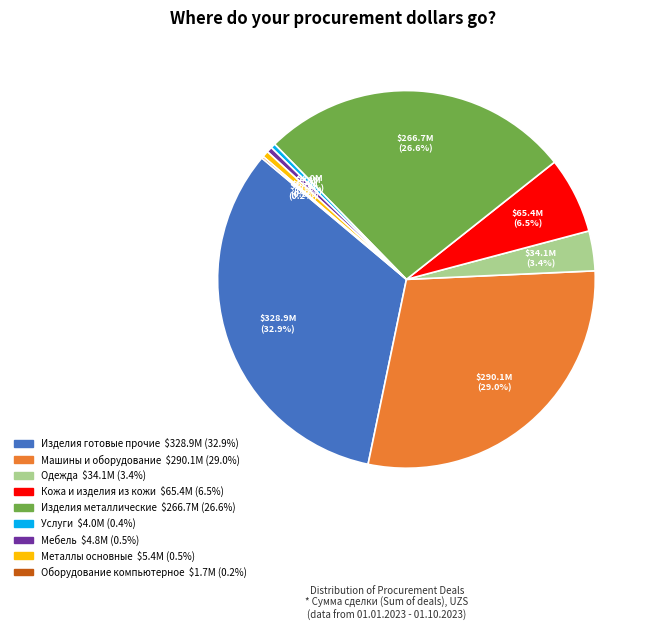

Does any single category account for the majority?

No